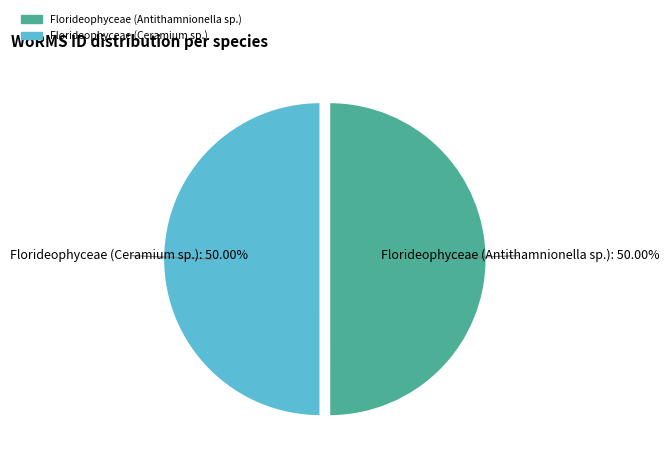

How many slices are in this pie chart?

2